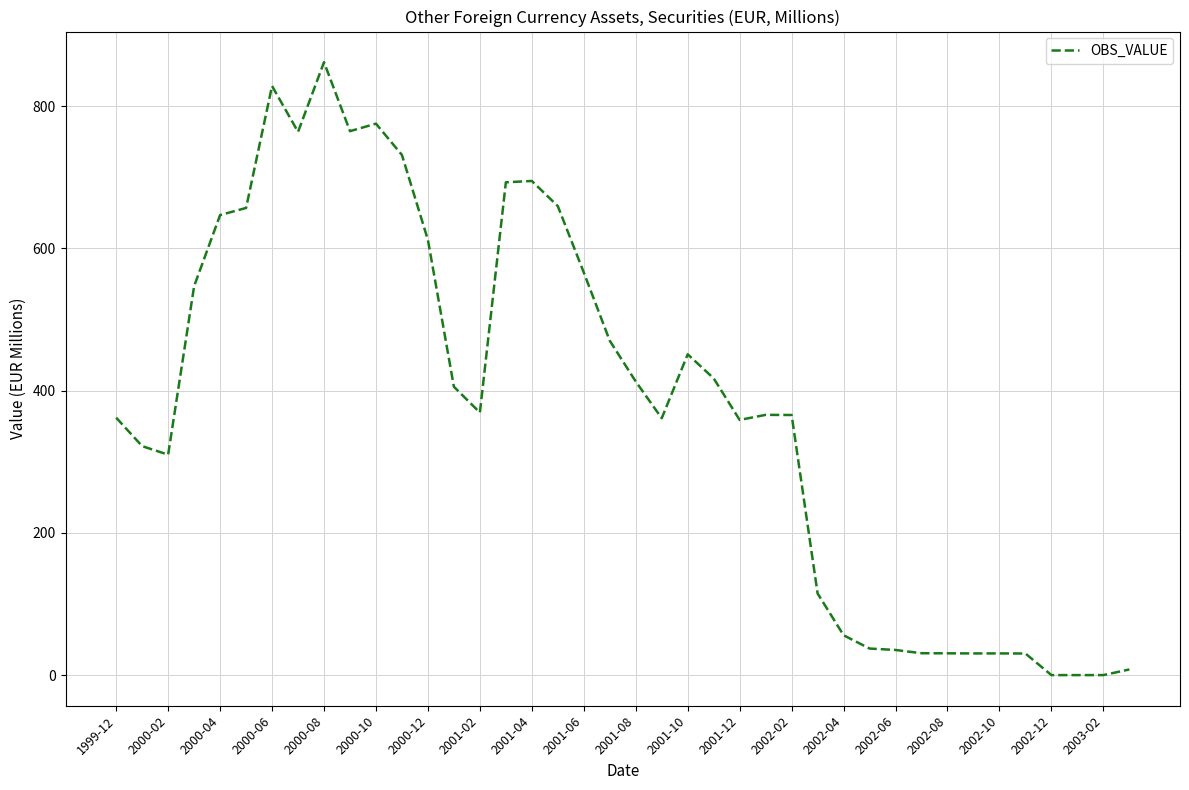

What is the maximum value shown in the chart?

862.0